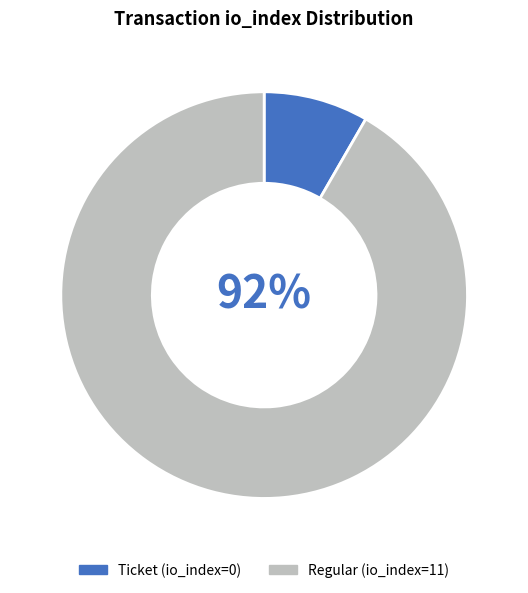

Rank the categories by value from highest to lowest.

Regular (io_index=11), Ticket (io_index=0)